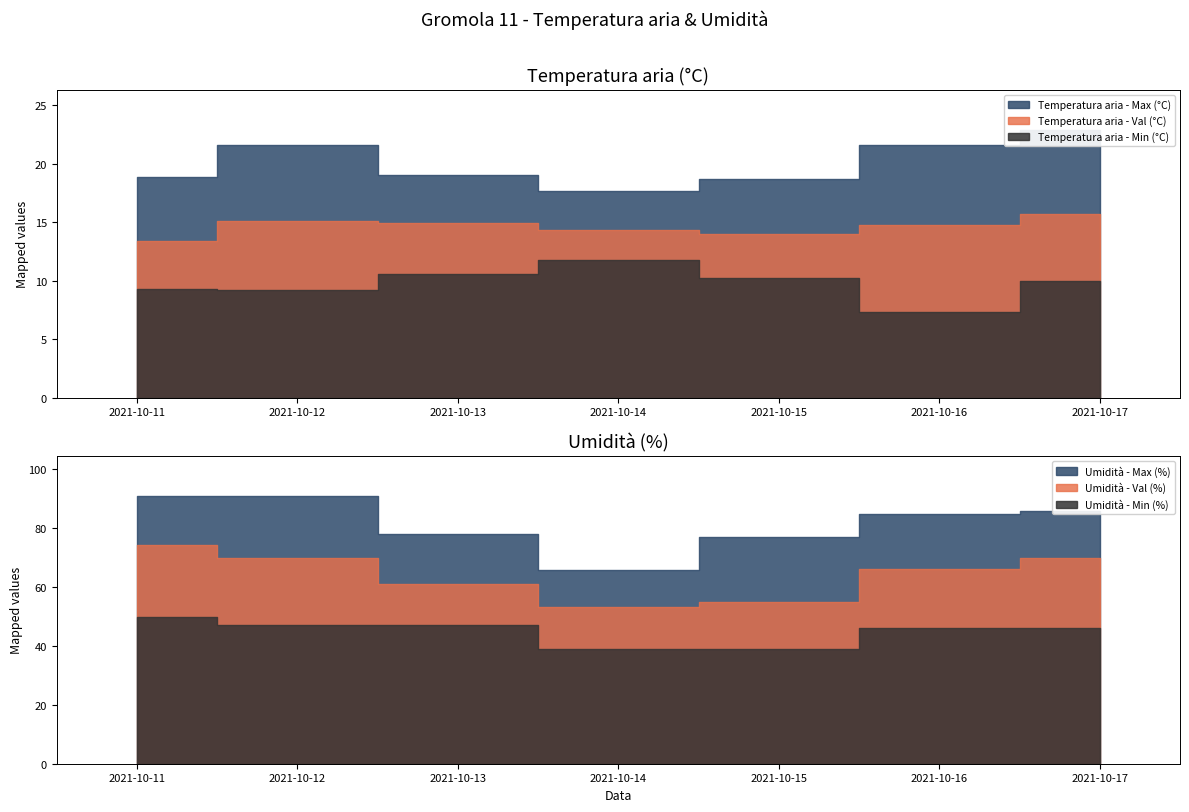

Does the chart have visible grid lines?

No